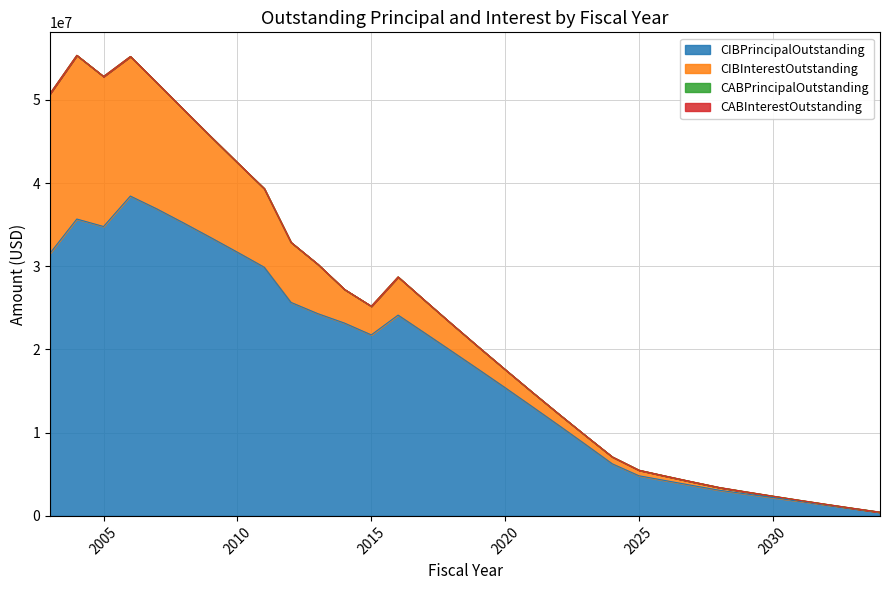

Between 2025 and 2033, which series saw the biggest shift?

CIBPrincipalOutstanding